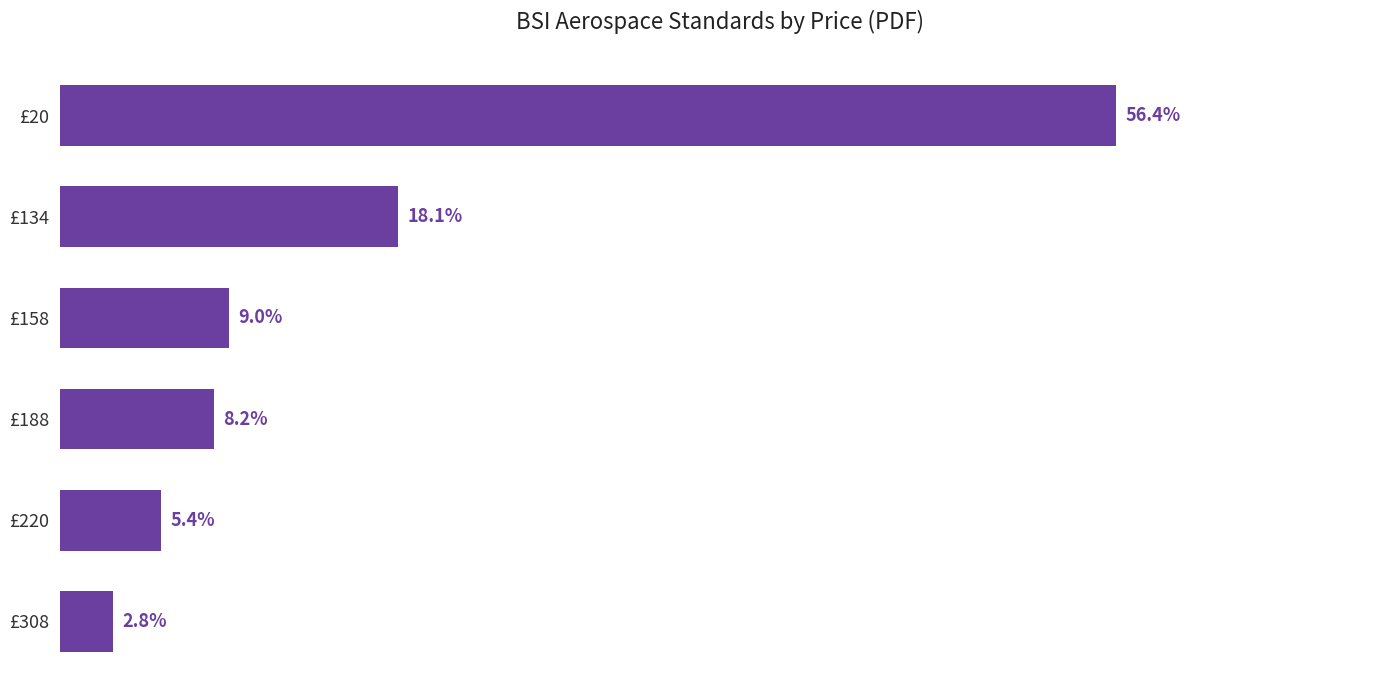

Are the bars horizontal?

Yes